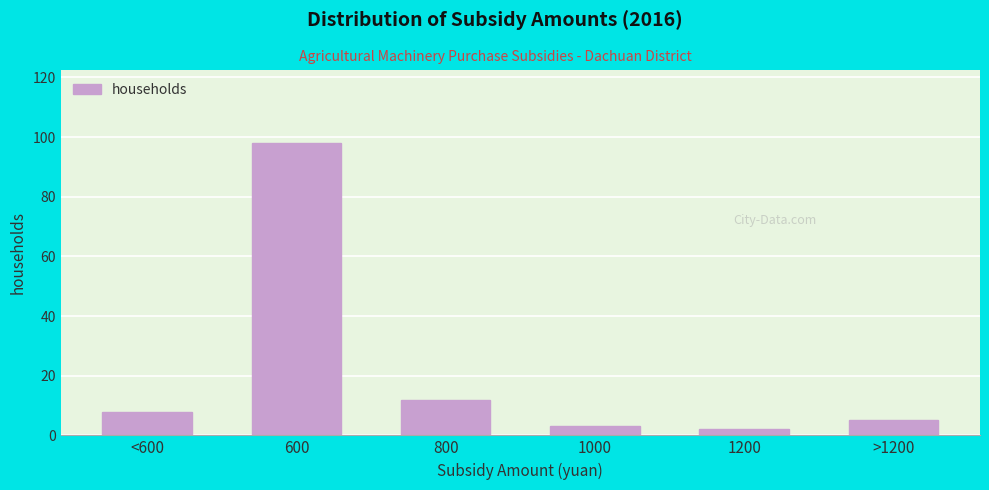

Reading left to right, what are all the values shown in this chart?

<600=8	600=98	800=12	1000=3	1200=2	>1200=5